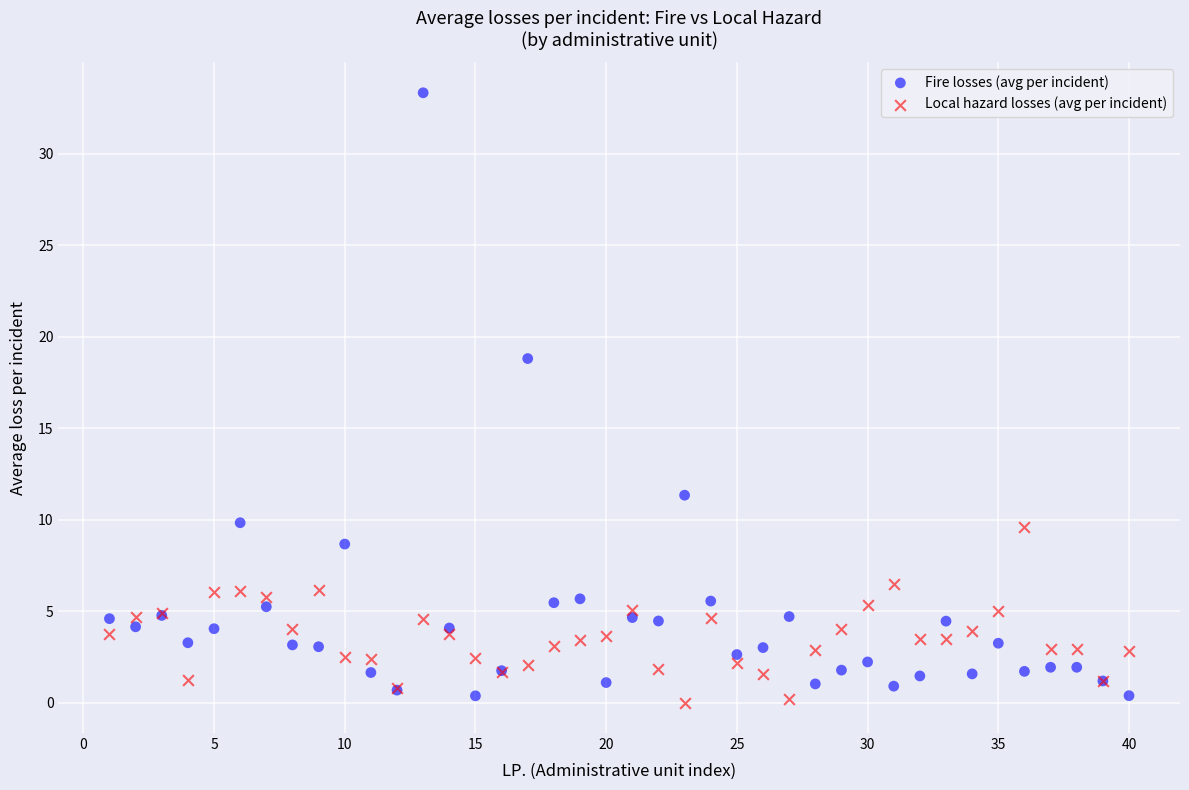

Which series reaches the maximum Y coordinate?

Fire losses (avg per incident)